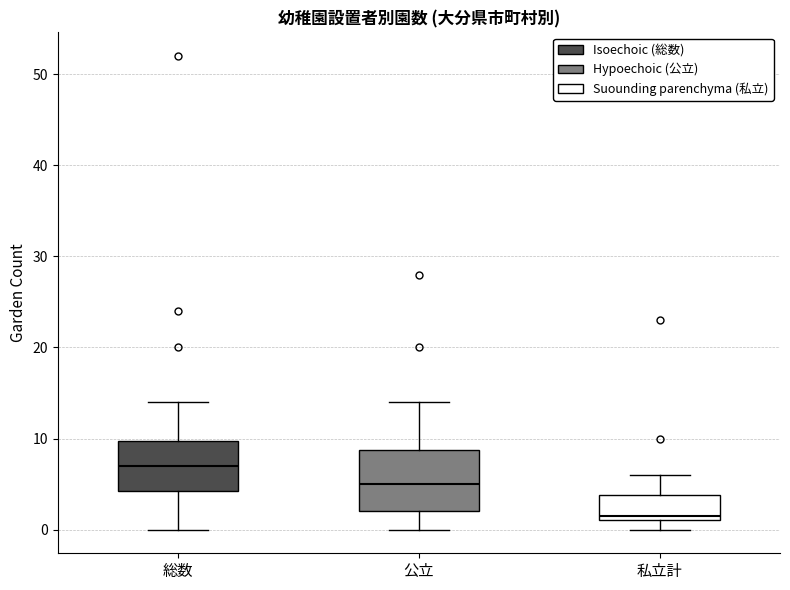

Which box is the tallest, from its lower edge to its upper edge?

公立